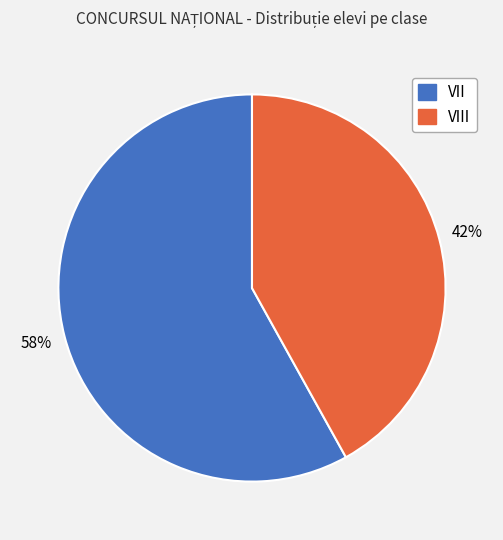

To the nearest percent, what is the difference between the largest and smallest slice percentages?

16%